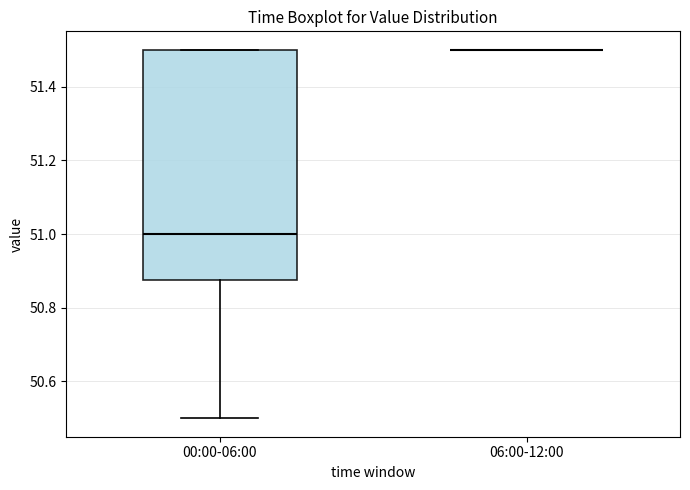

Where does the lower whisker of the box for 00:00-06:00 end on the y-axis? The values are not printed on the chart, so give them approximately, as read against the axis.

50.50